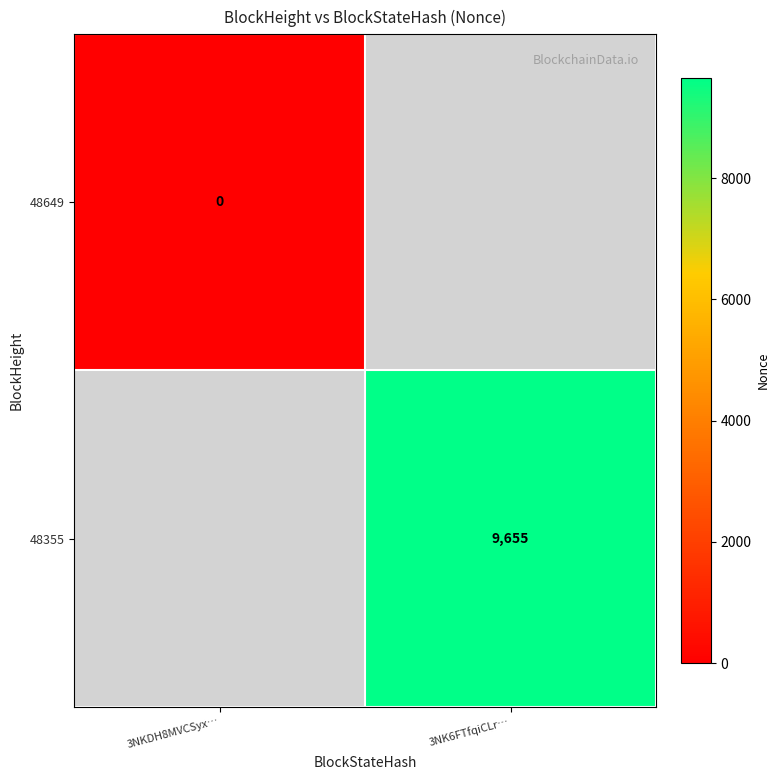

Is it true that 48355 equals 5079 at 3NK6FTfqiCLr…?

False